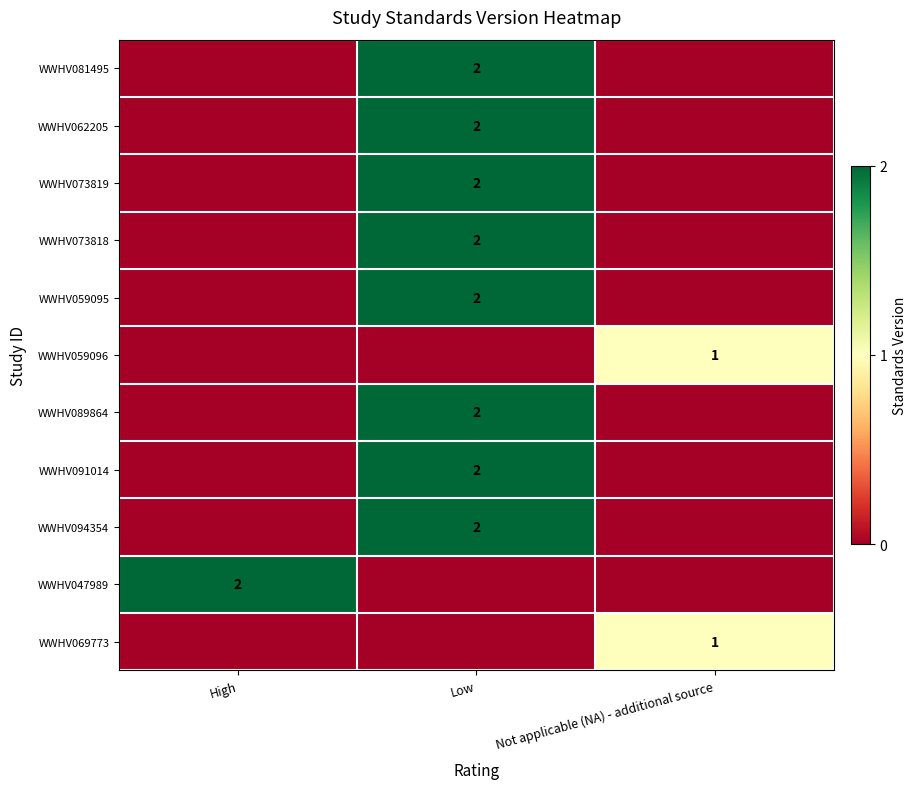

The WWHV062205 series shows 2 at Low. True or false?

True